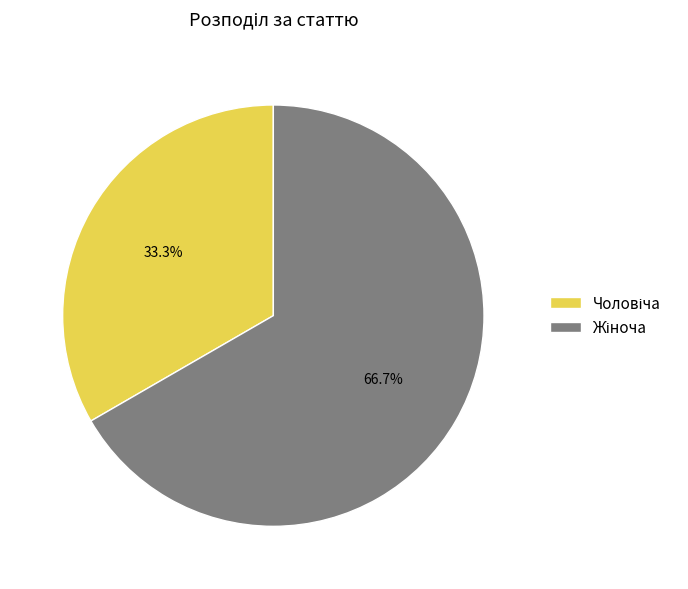

Is there any slice that represents more than half of the pie?

Yes